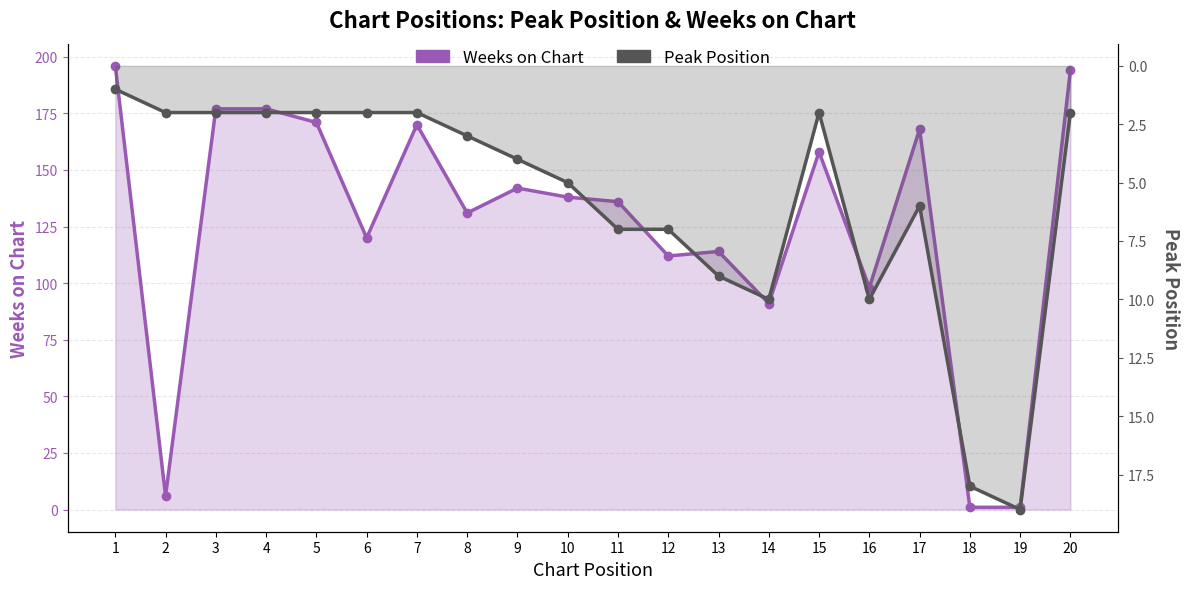

After their last crossing, which series has the higher values: Weeks on Chart or Peak Position?

Weeks on Chart